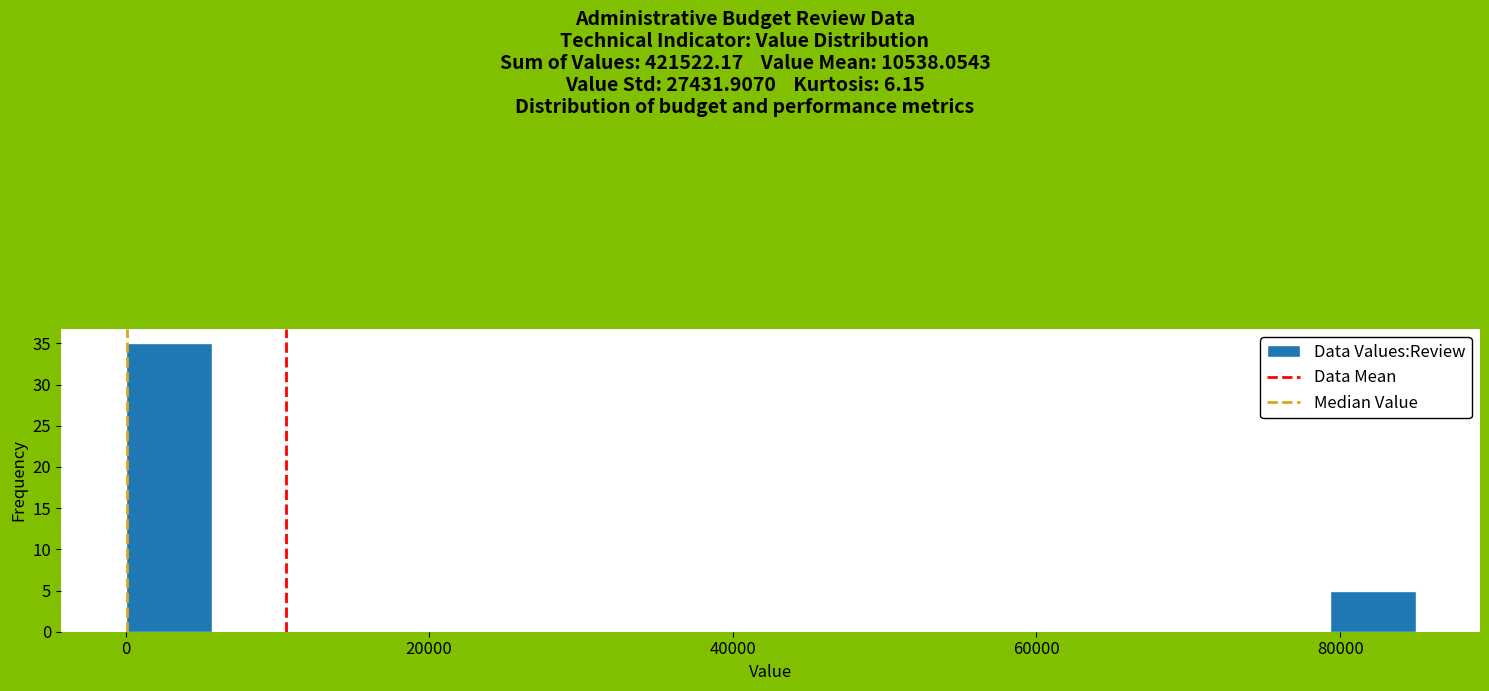

Around what value on the x-axis is the tallest bar? Give the approximate position of its centre, as read against the axis.

2000